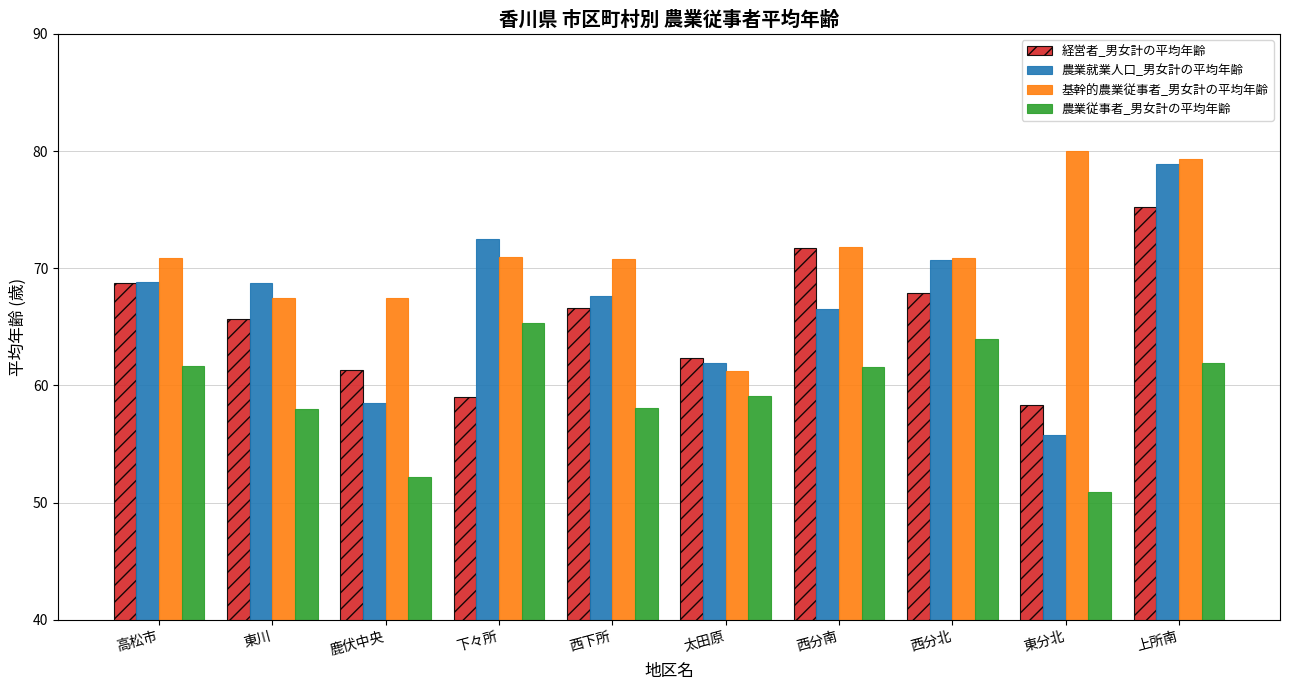

At which category is the sum across all series the highest?

上所南